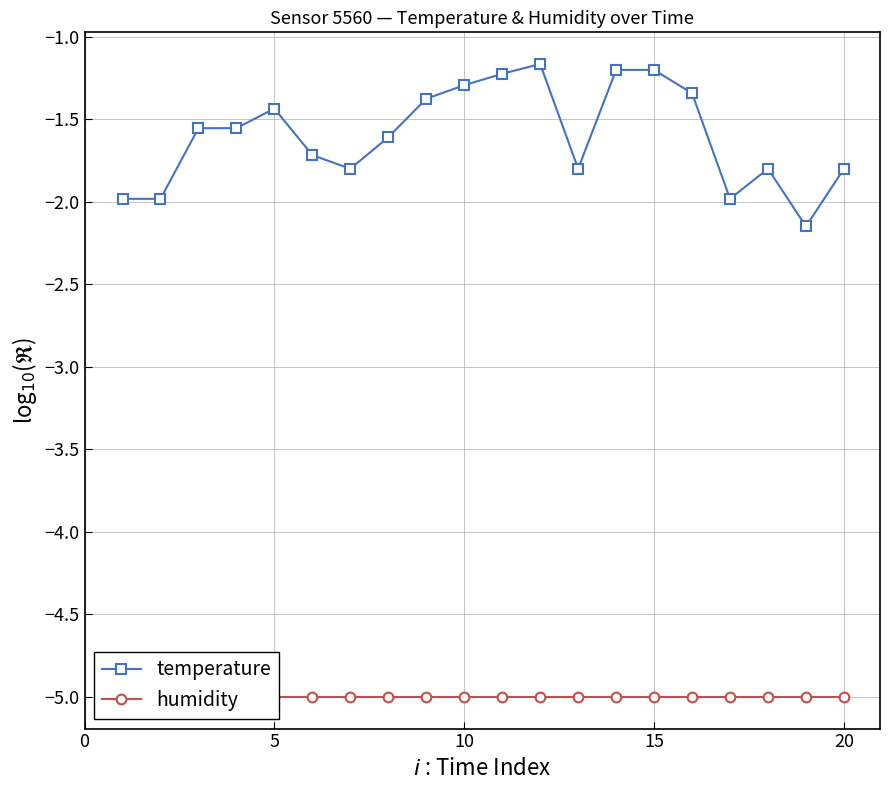

True or false: temperature has more than 1 interior local peaks.

True